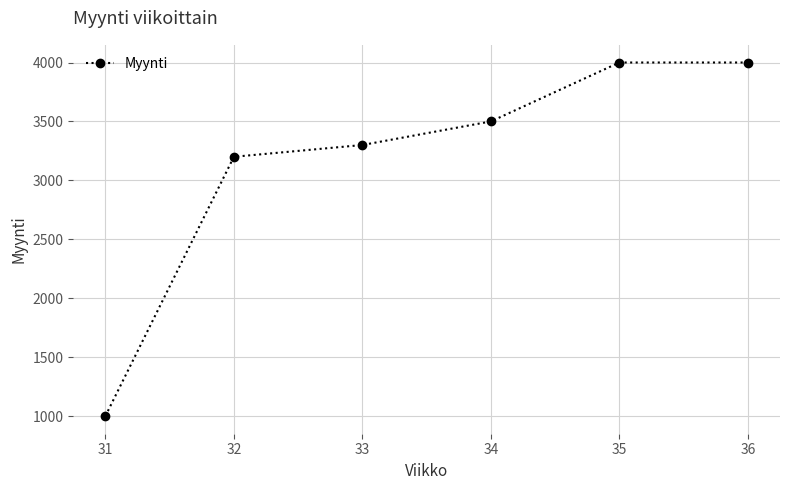

The value at 34 is 3500. True or false?

True